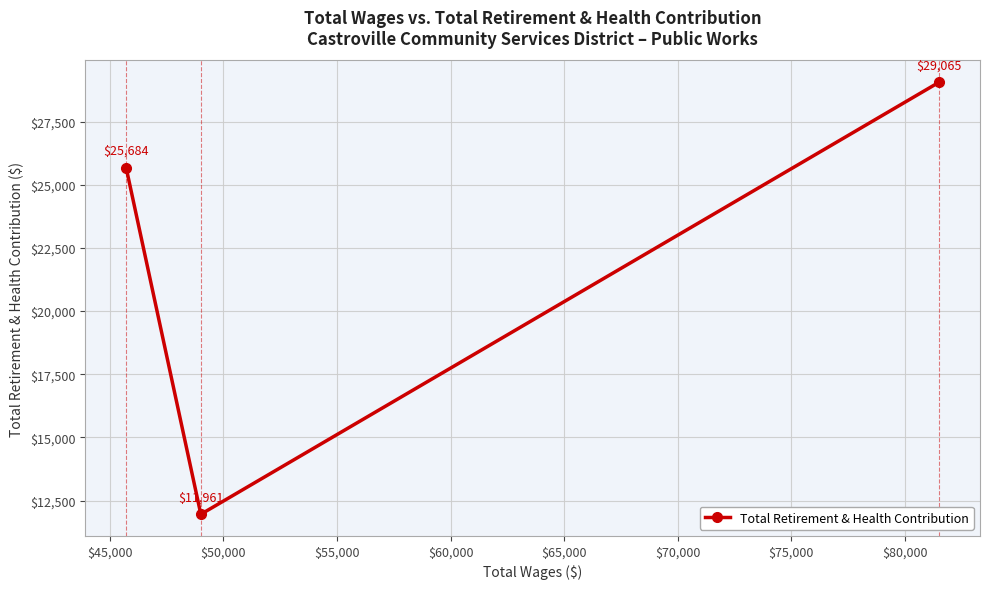

Count the values in the range 11961 to 29065.

3